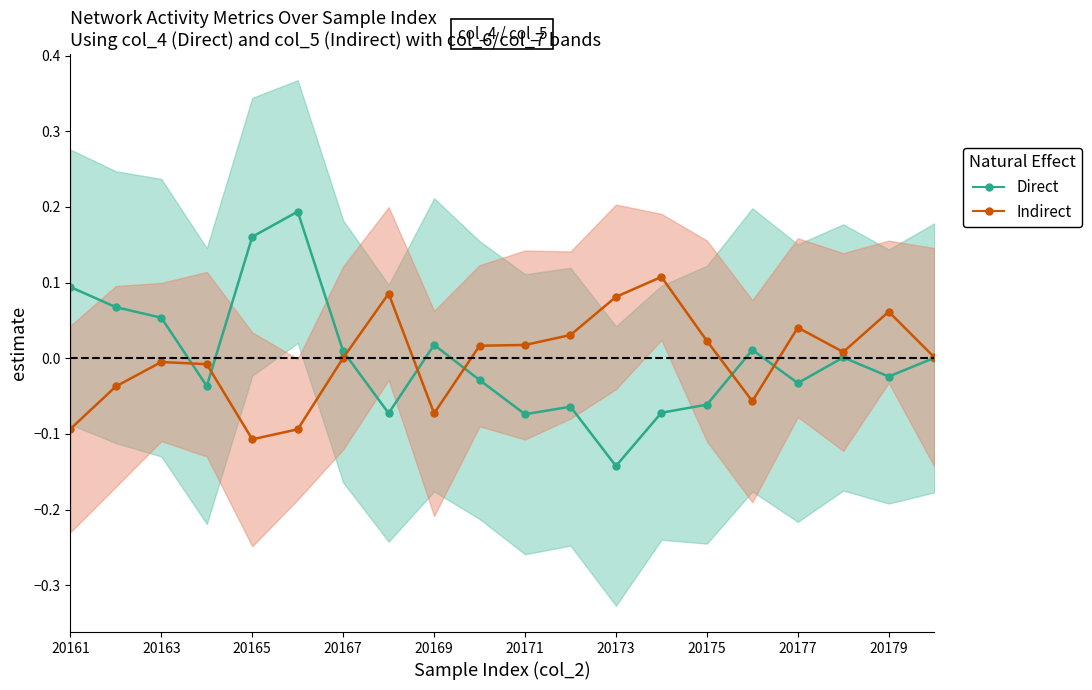

How many interior local peaks does the Direct series have?

5